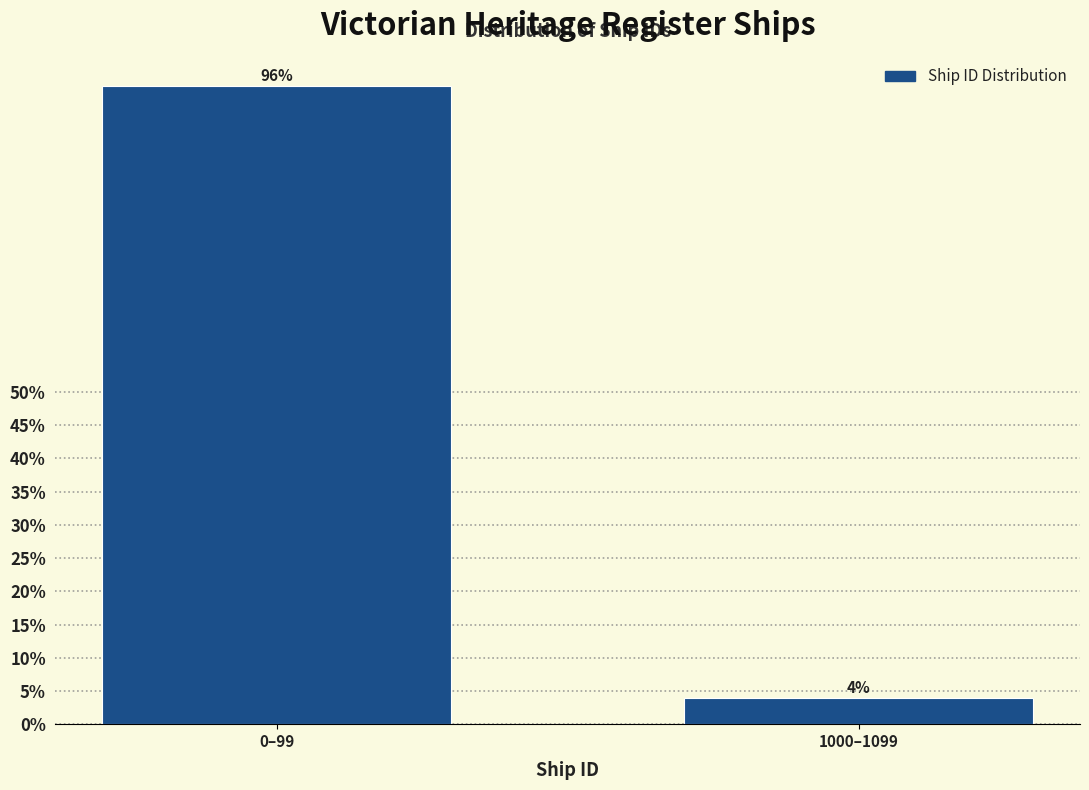

Reading left to right, extract all data points from this chart.

96	4